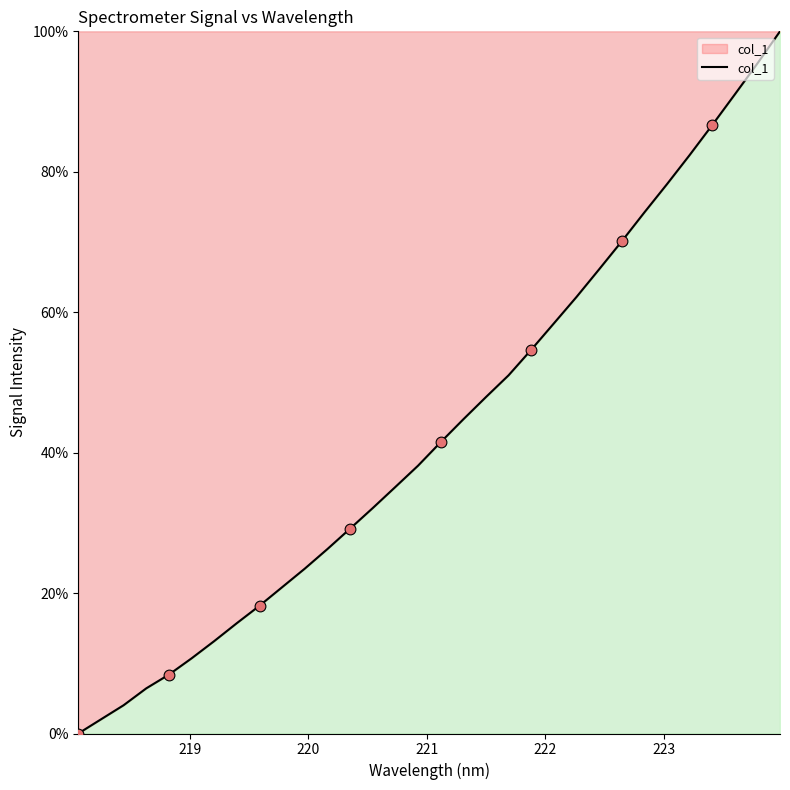

Does the chart have visible grid lines?

No